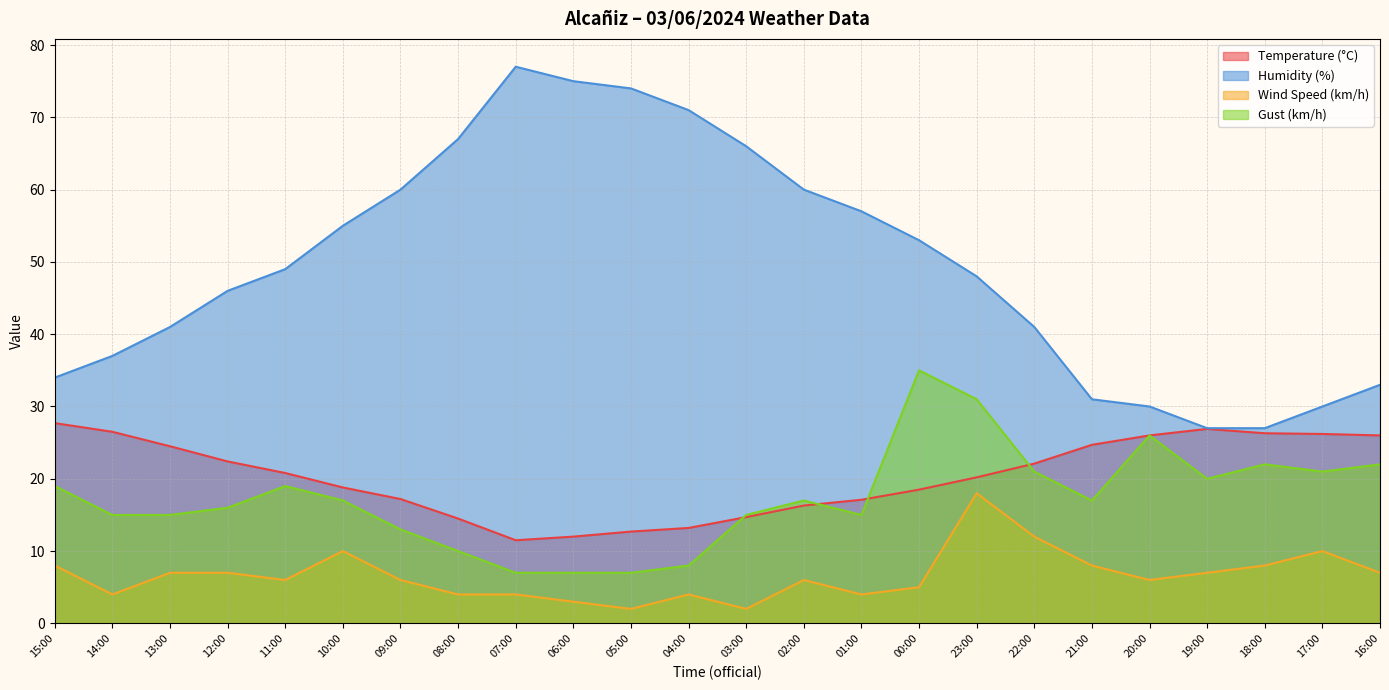

The value of Gust (km/h) at 16:00 is 22.0. True or false?

True